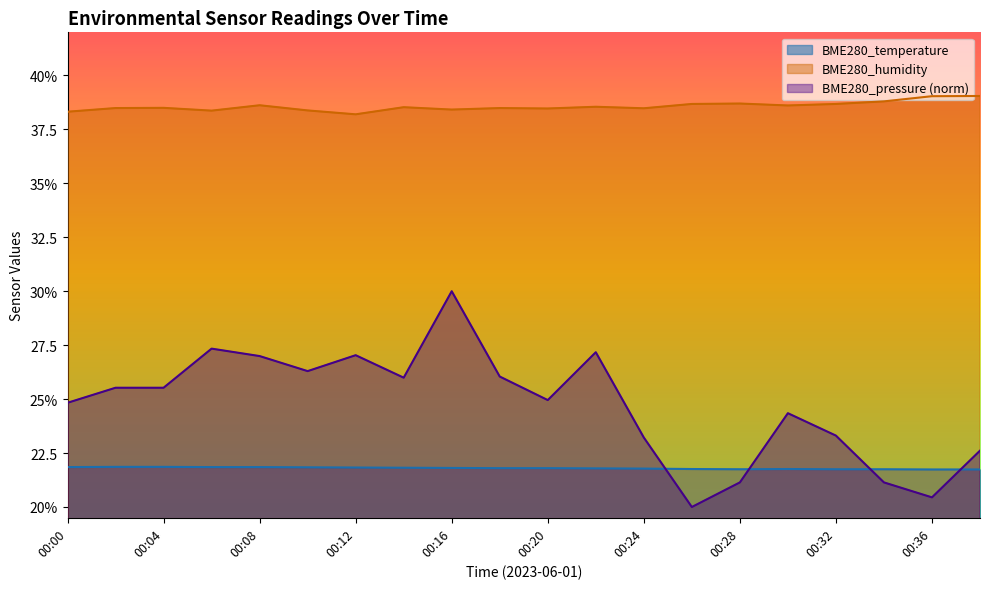

What is the value of the BME280_pressure_kPa point at the 3rd from the left?

25.5